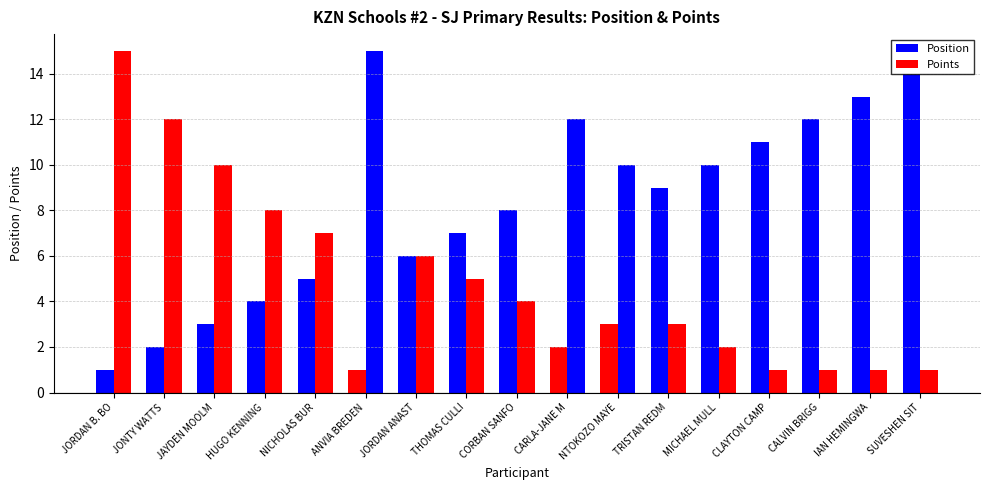

Reading right to left, what are all the values shown in this chart?

Position (M=blue, F=blue): 14	13	12	11	10	9	3	2	8	7	6	1	5	4	3	2	1
Points (M=red, F=red): 1	1	1	1	2	3	10	12	4	5	6	15	7	8	10	12	15